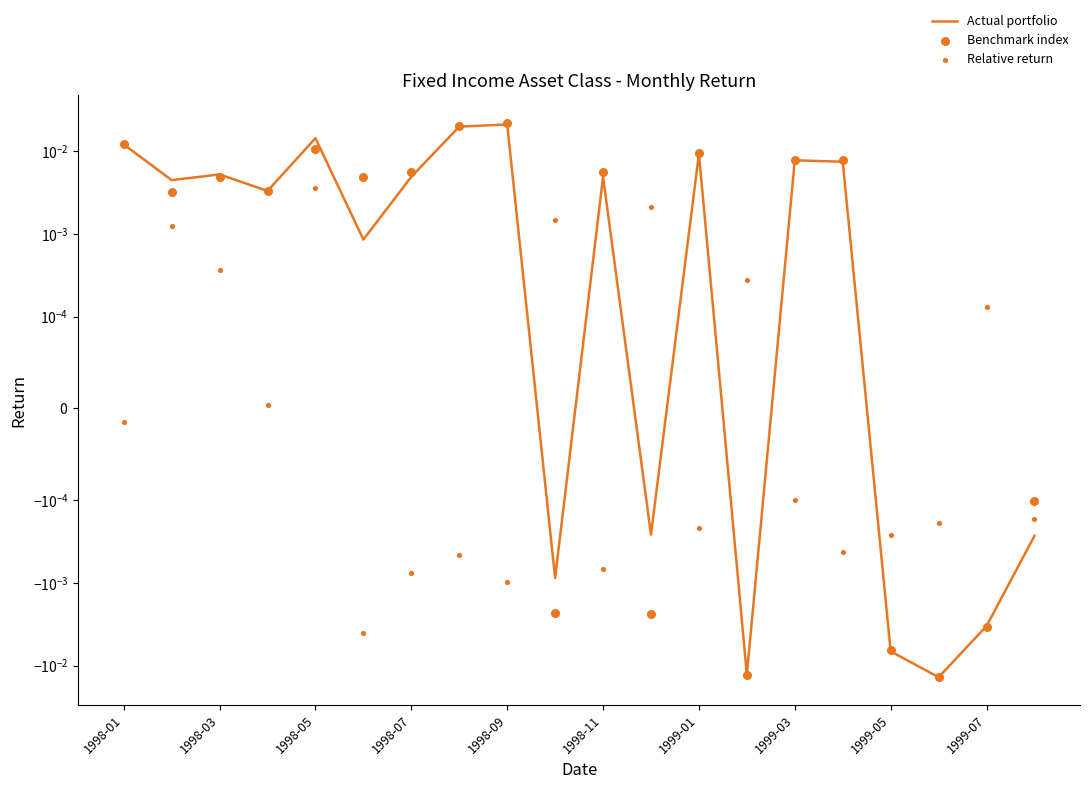

At how many categories does at least one series exceed 0?

17